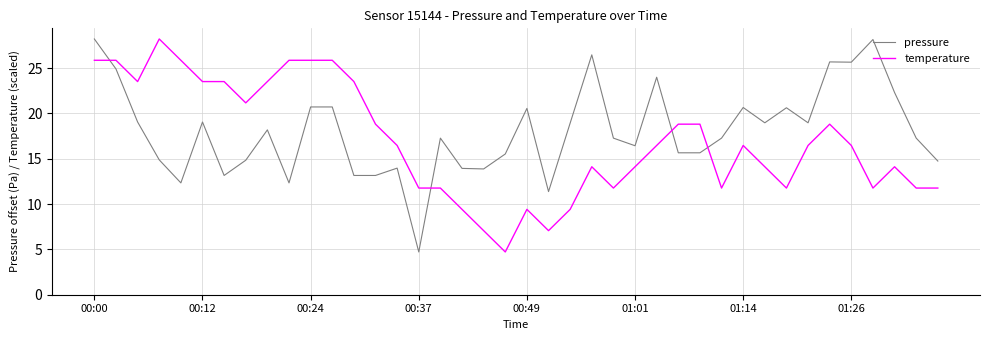

How many intersections are there between pressure and temperature?

4